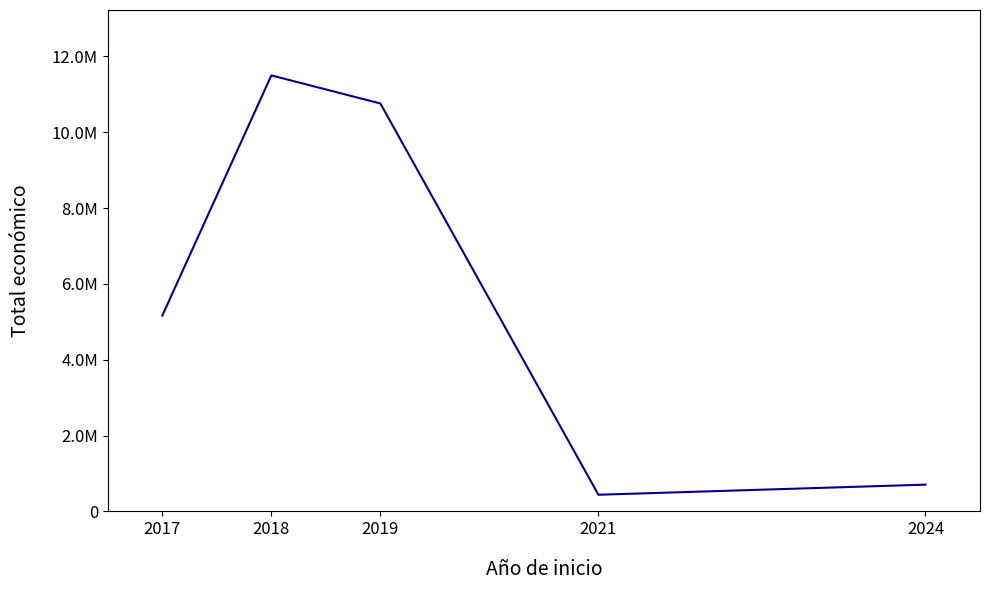

What is the difference between the maximum and minimum values?

11055398